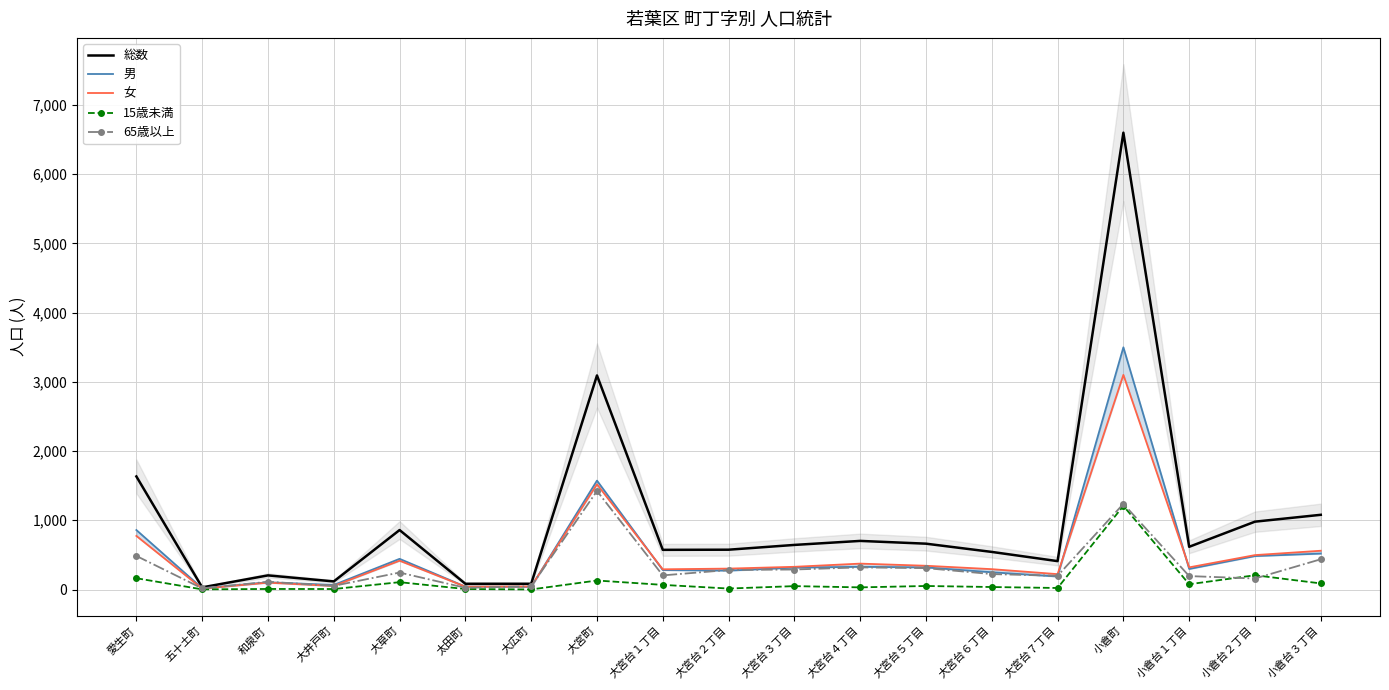

True or false: 65歳以上 has a value of 28 at 和泉町.

False